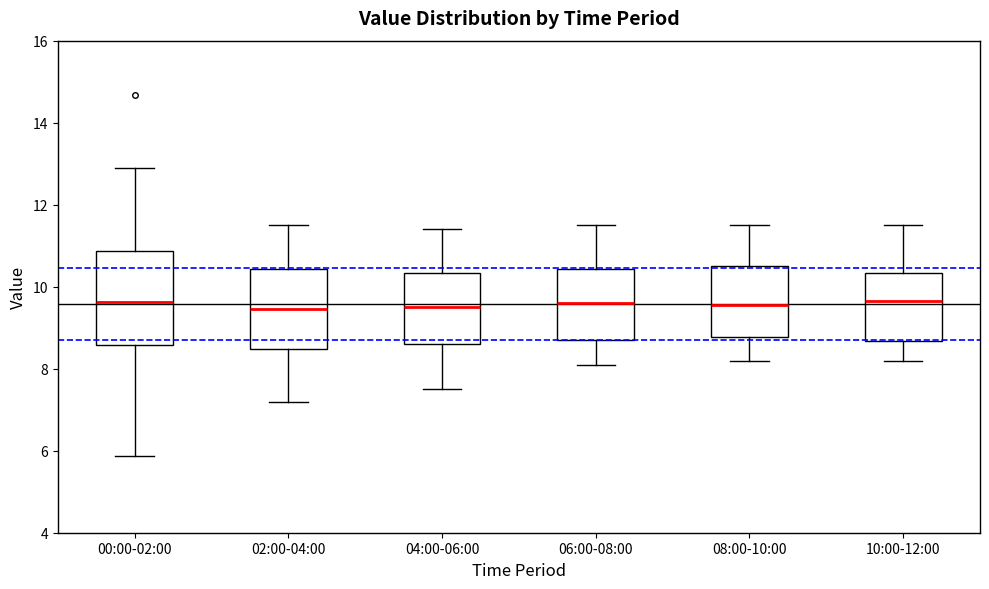

Reading left to right, read every box against the y-axis: the position of its median line, the range the box covers, and the ends of its whiskers. The values are not printed on the chart, so give them approximately, as read against the axis.

00:00-02:00: median 9.6, box 8.6 to 10.8, whiskers 5.8 to 13.0
02:00-04:00: median 9.4, box 8.4 to 10.4, whiskers 7.2 to 11.6
04:00-06:00: median 9.6, box 8.6 to 10.4, whiskers 7.6 to 11.4
06:00-08:00: median 9.6, box 8.8 to 10.4, whiskers 8.2 to 11.6
08:00-10:00: median 9.6, box 8.8 to 10.6, whiskers 8.2 to 11.6
10:00-12:00: median 9.6, box 8.6 to 10.4, whiskers 8.2 to 11.6